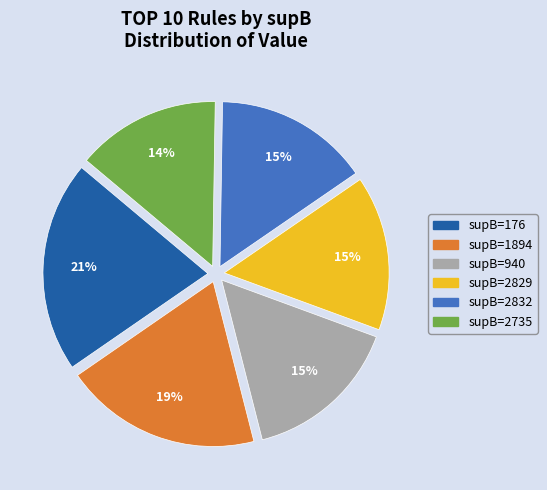

To the nearest percent, what portion does supB=2832 represent?

15%